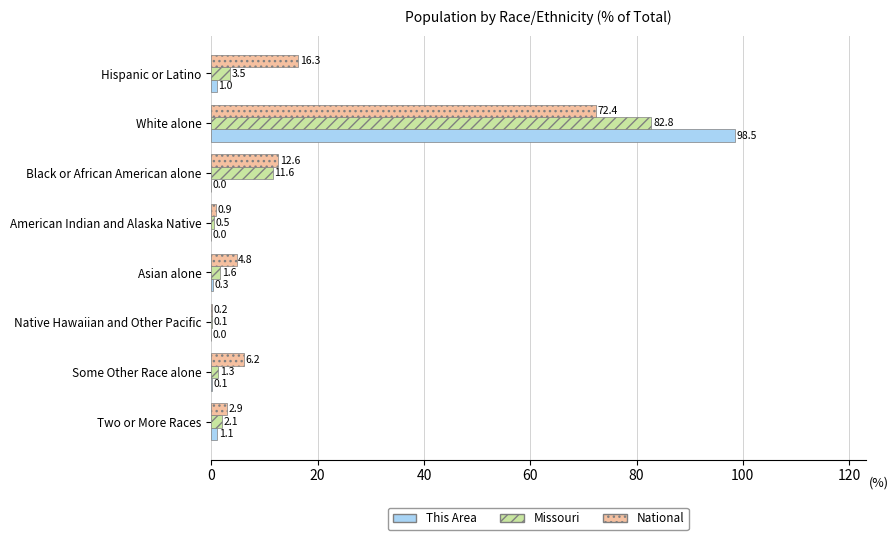

At which category is the sum across all series the highest?

White alone